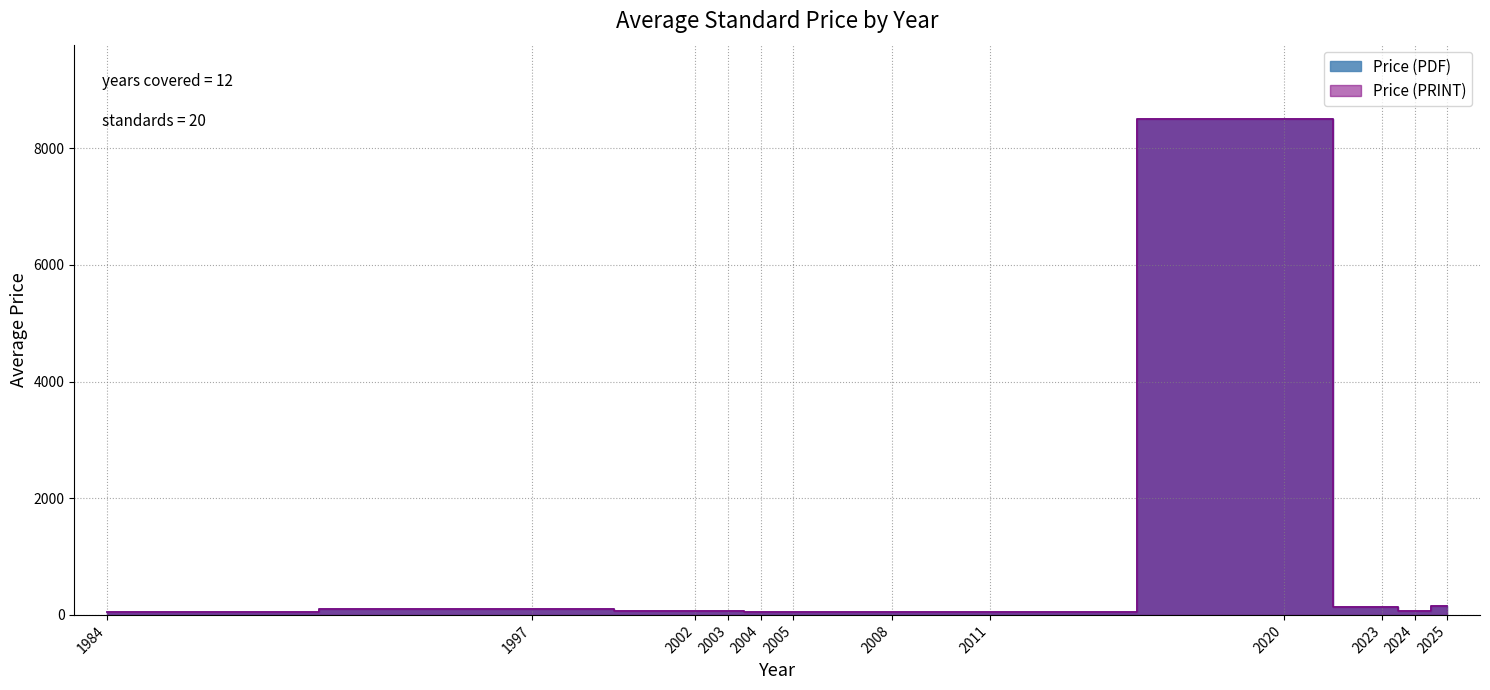

Which category has the lowest value in the Price (PDF) series?

1984